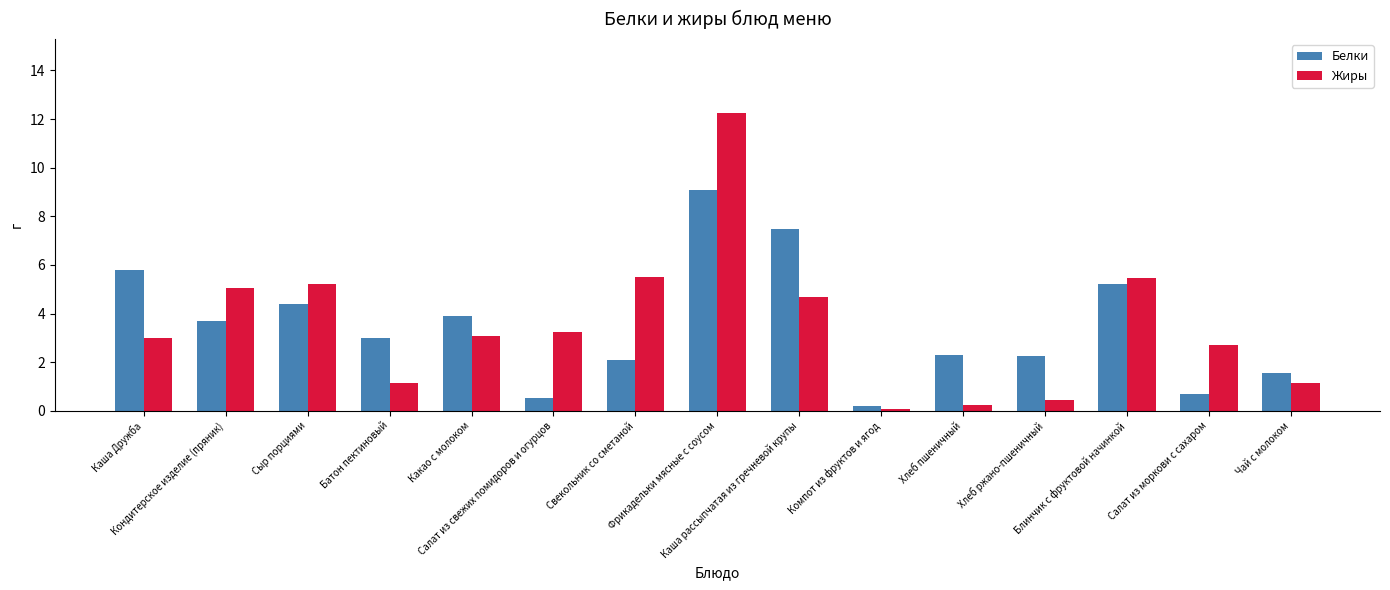

Count the number of data series in this chart.

2